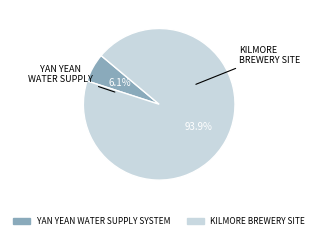

What portion of the pie excludes KILMORE BREWERY SITE?

6.1%